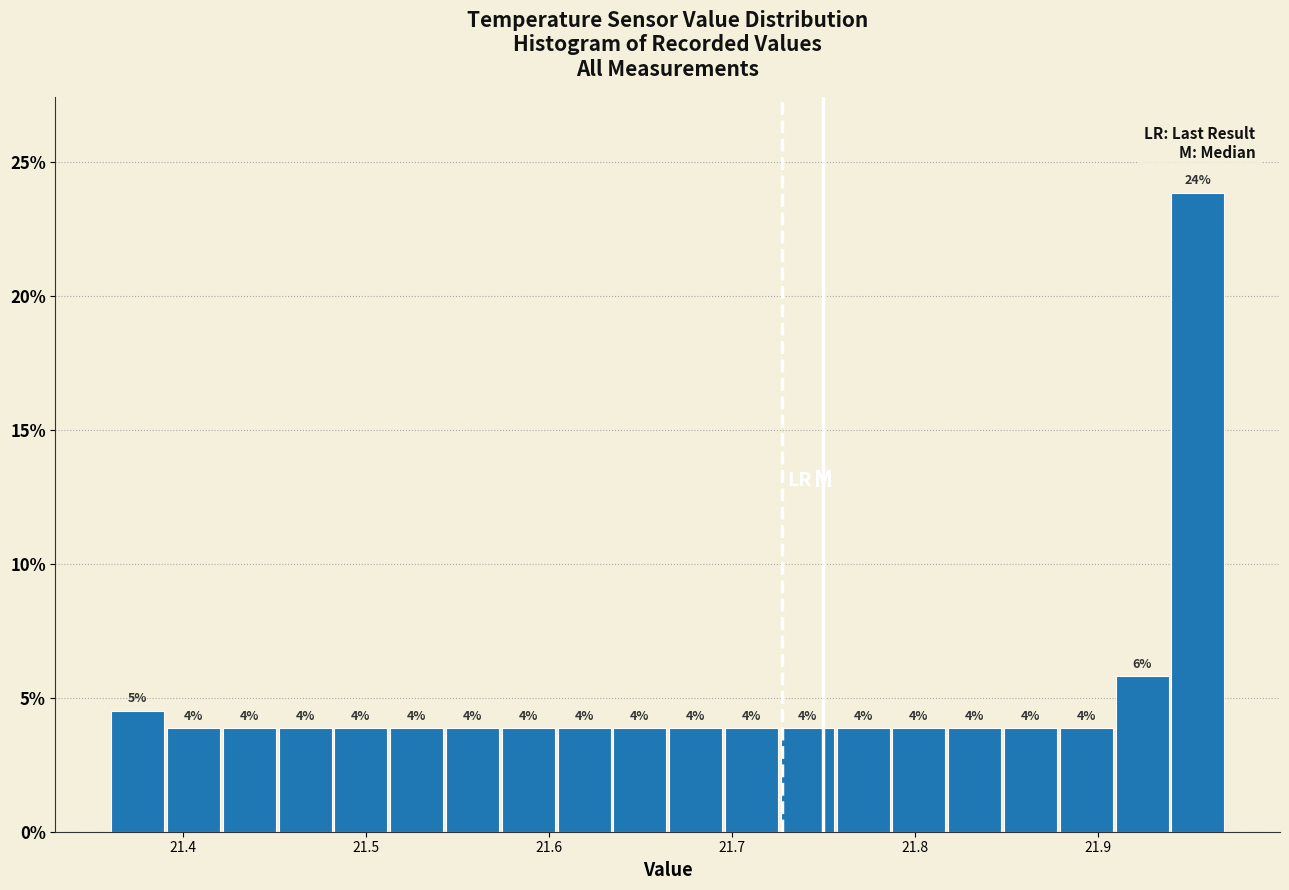

Around what value on the x-axis is the tallest bar? Give the approximate position of its centre, as read against the axis.

21.95